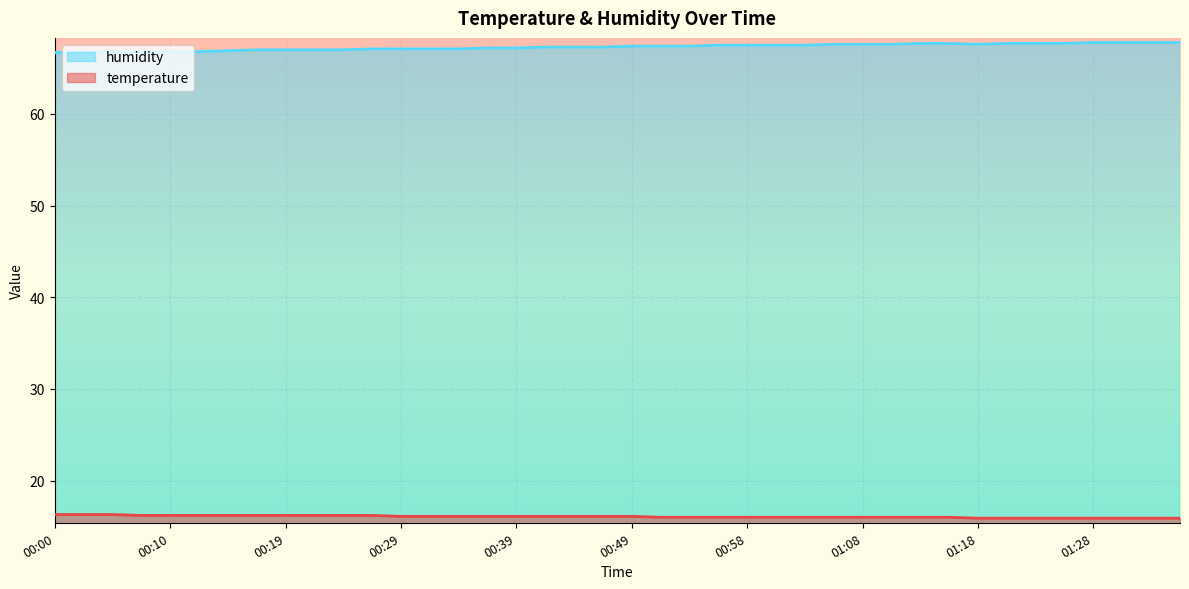

What is the minimum value for temperature?

15.9